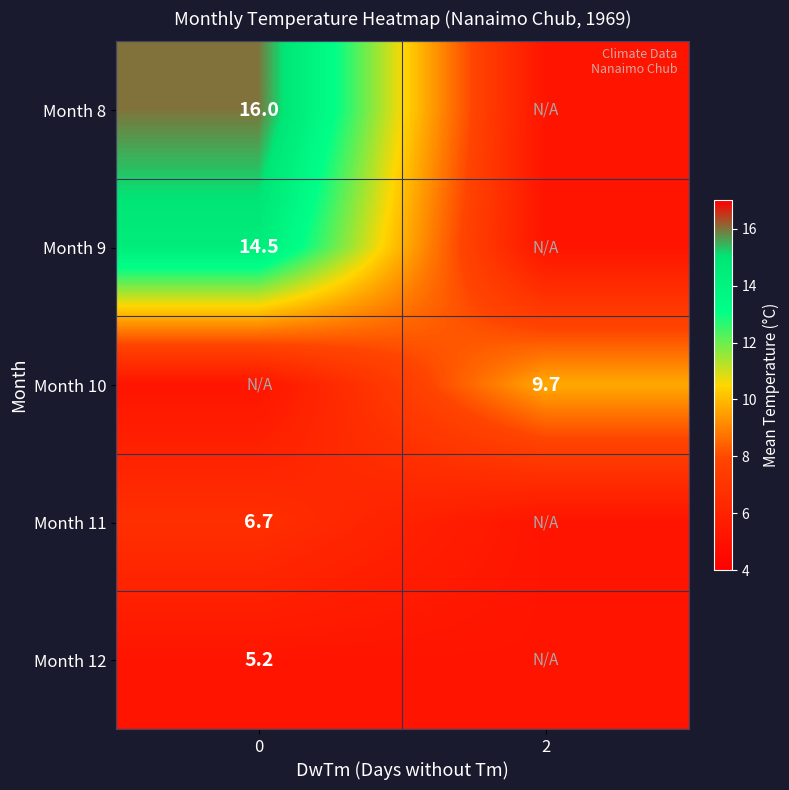

True or false: Month 11 has a value of 10.5 at 0.

False